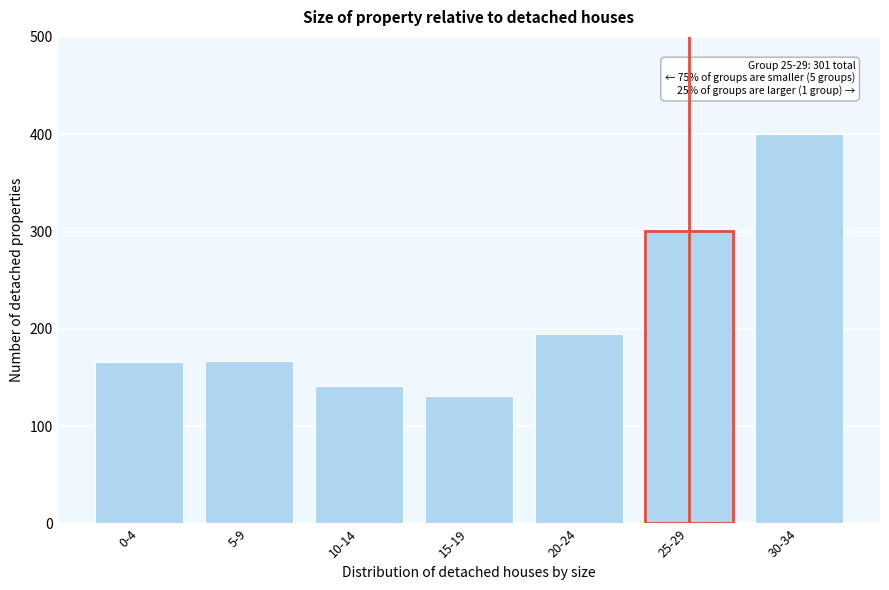

At which category does the chart reach its peak across all series?

30-34